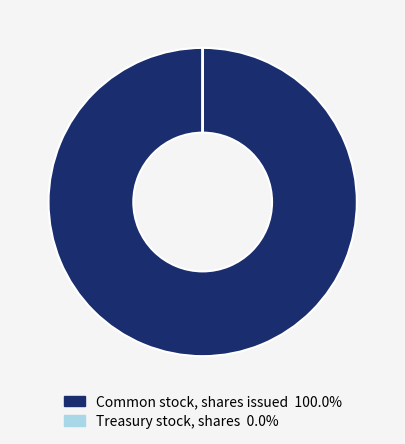

Which slice is the largest?

Common stock, shares issued